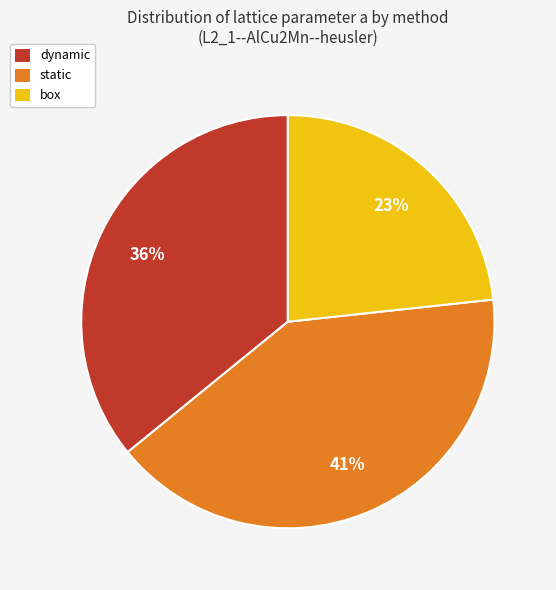

Which category has the biggest portion of the pie?

static